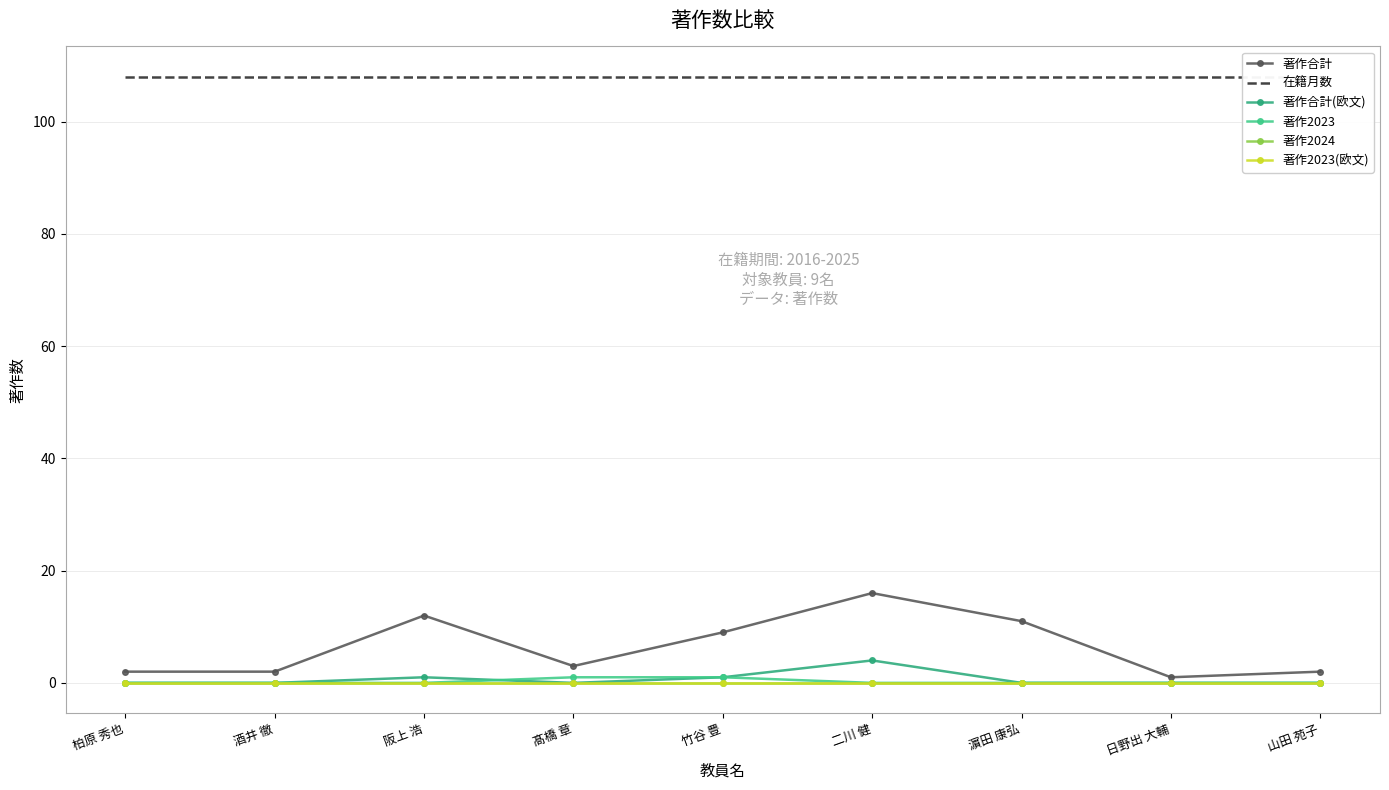

True or false: 著作2023 and 著作合計 intersect in this chart.

False